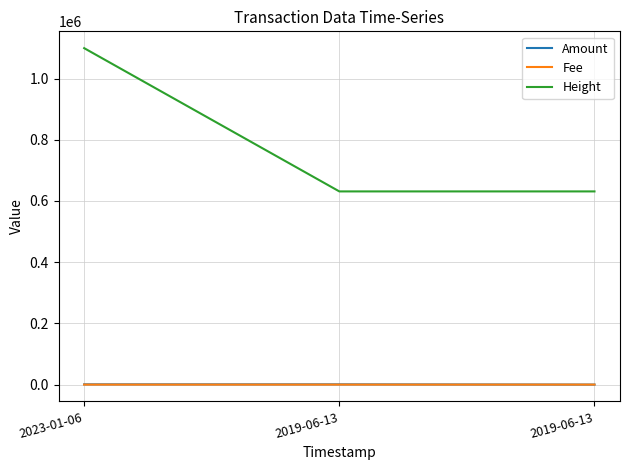

What are all the series names shown in the legend?

Amount, Fee, Height